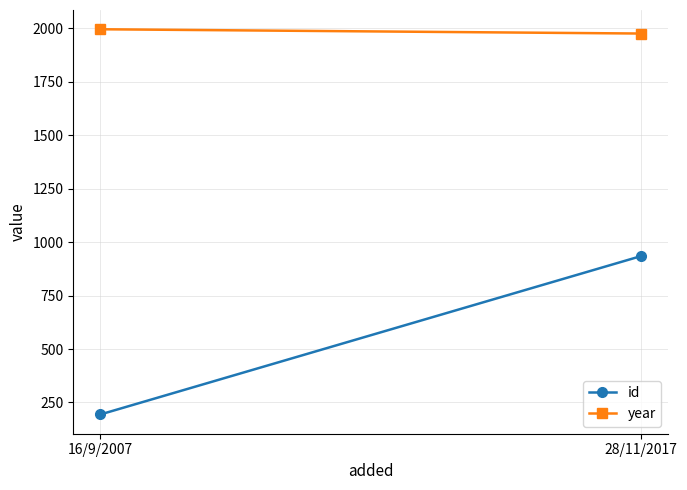

Rank the series by their maximum value, from lowest to highest.

id, year